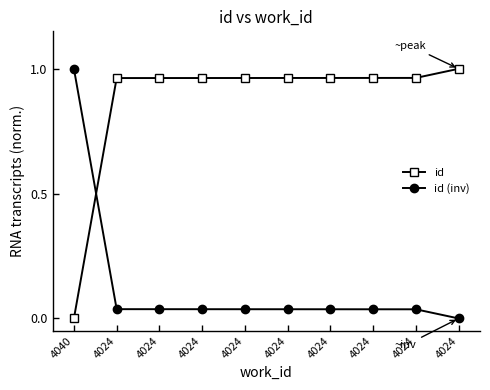

Does the chart have visible grid lines?

No